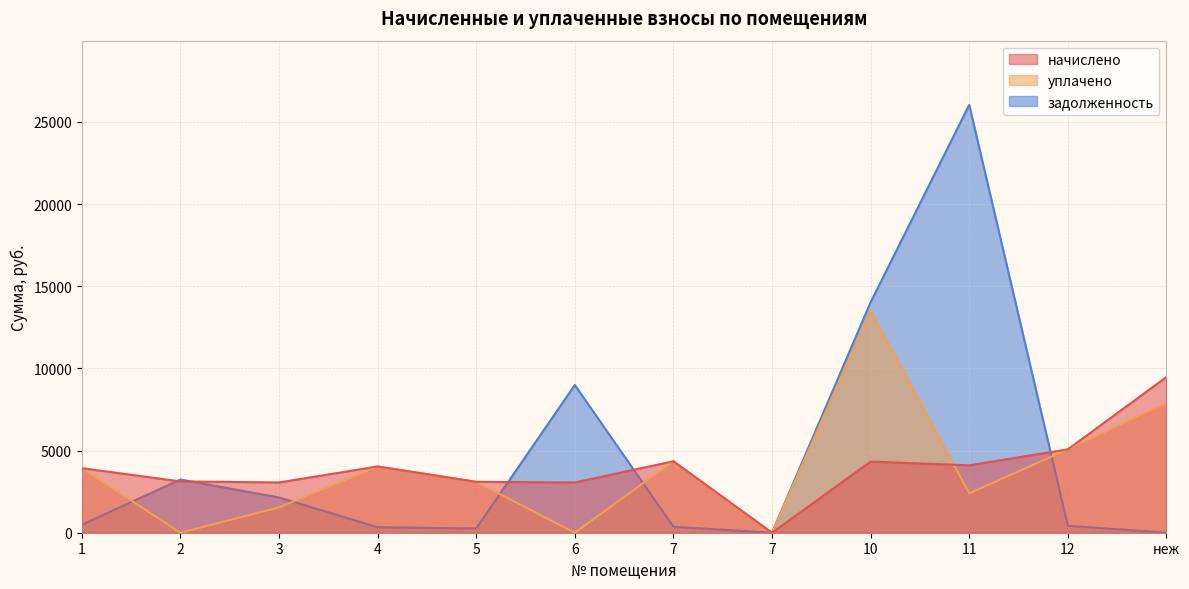

What is the label of the 3rd point from the right?

11